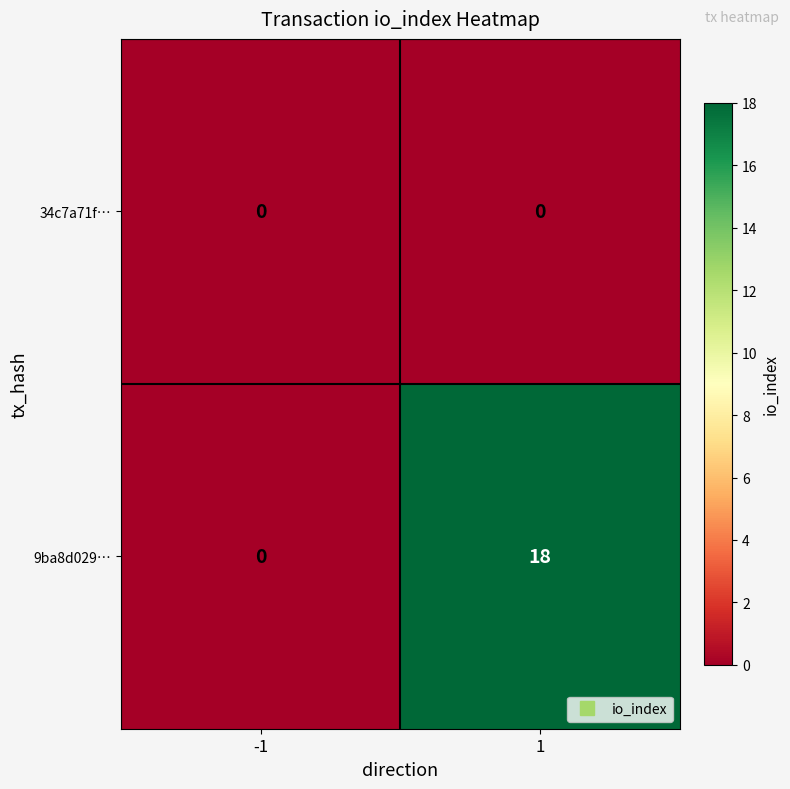

What is the spread (max minus min) of values at 1?

18